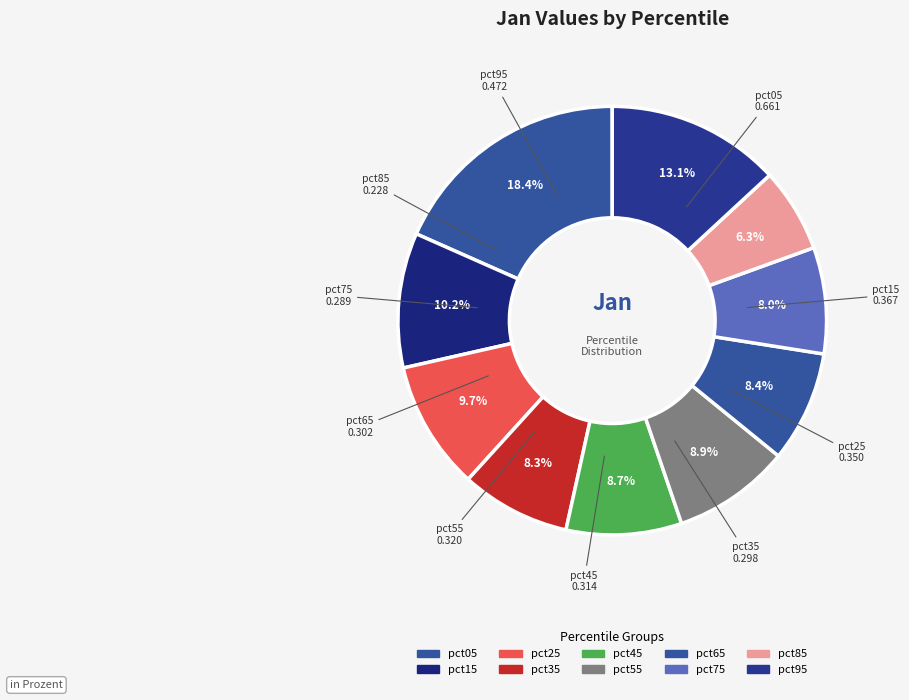

Which slice is the smallest?

pct85